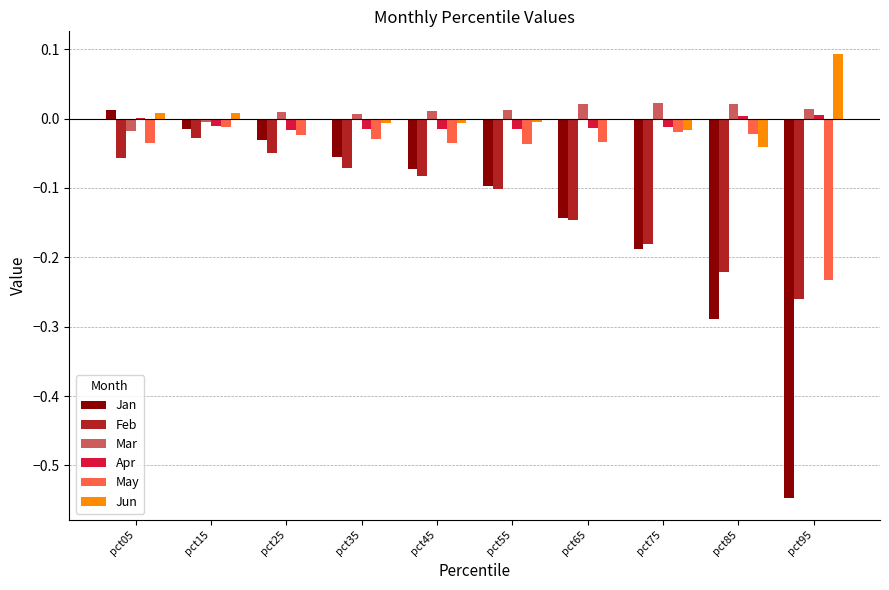

The Apr series shows -0.0 at pct55. True or false?

True